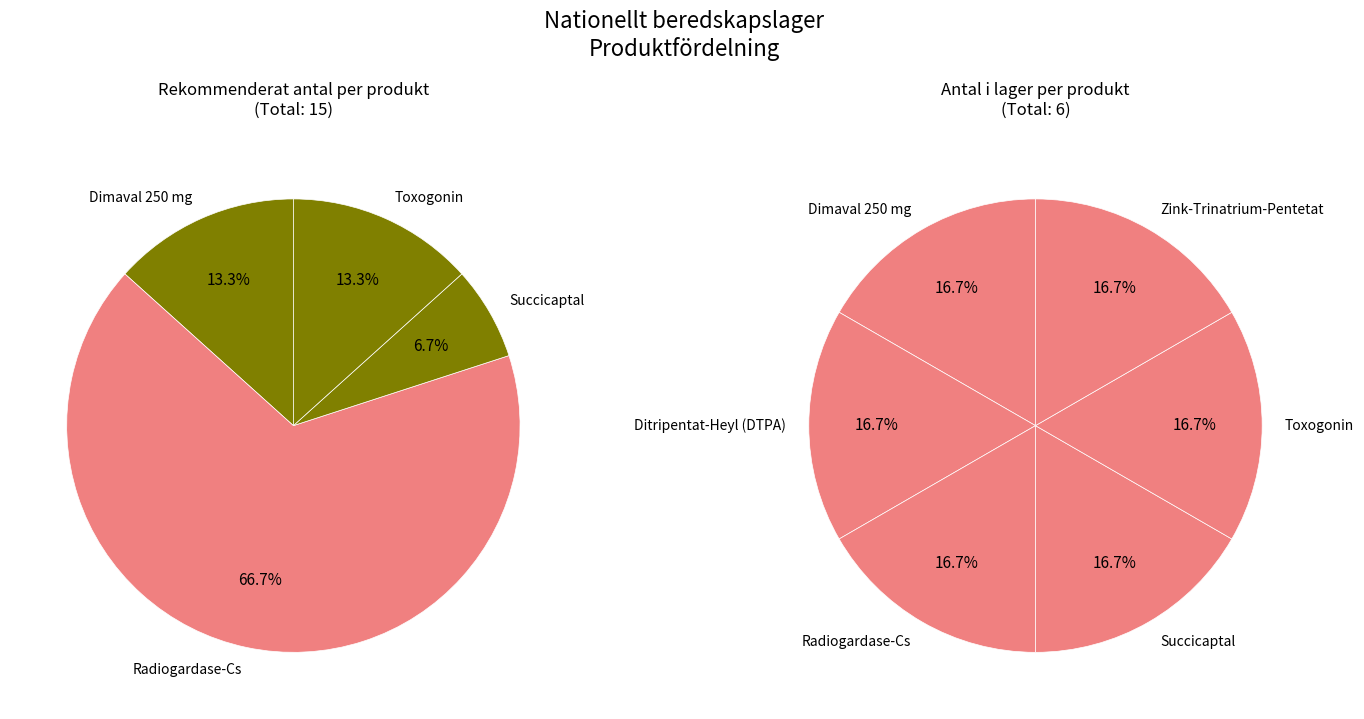

Is it true that Radiogardase-Cs is 67% of the pie?

True